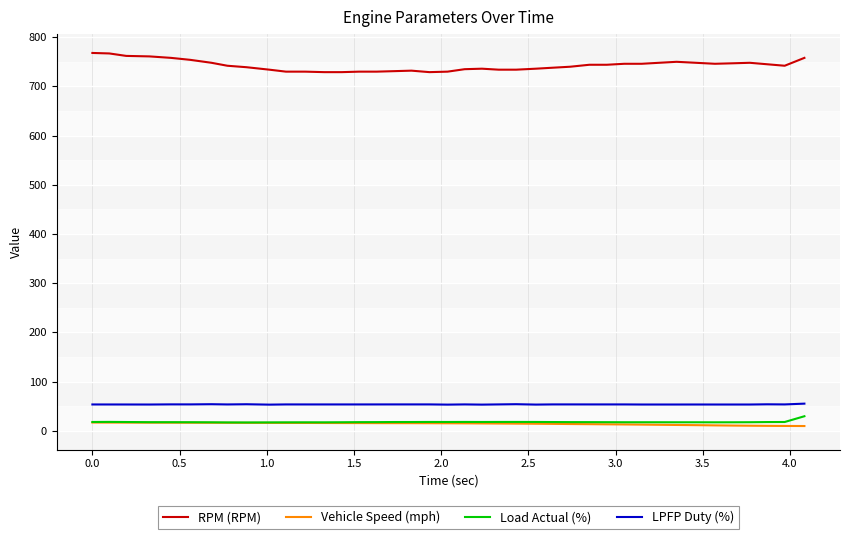

List the series in order of their peak value, lowest first.

Vehicle Speed (mph), Load Actual (%), LPFP Duty (%), RPM (RPM)